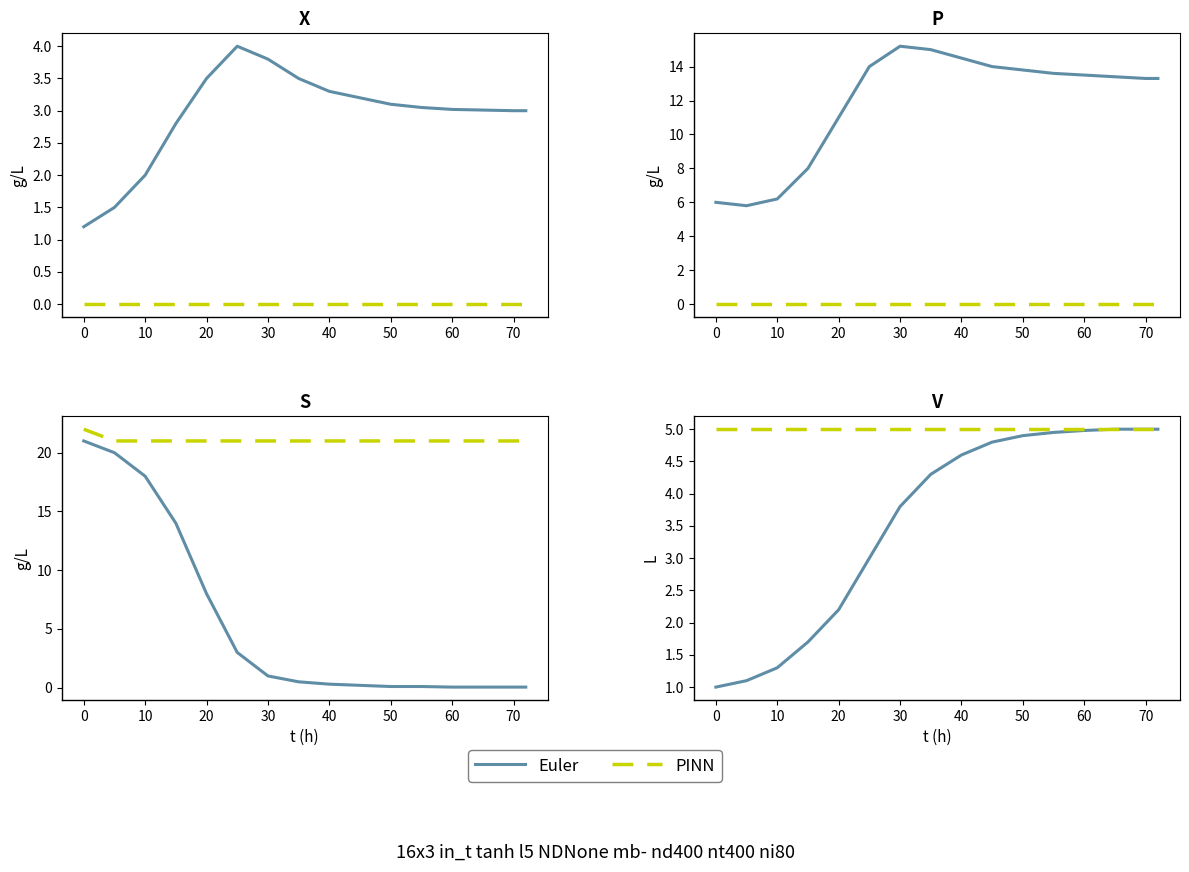

Between 60 and 12, which is larger?

12